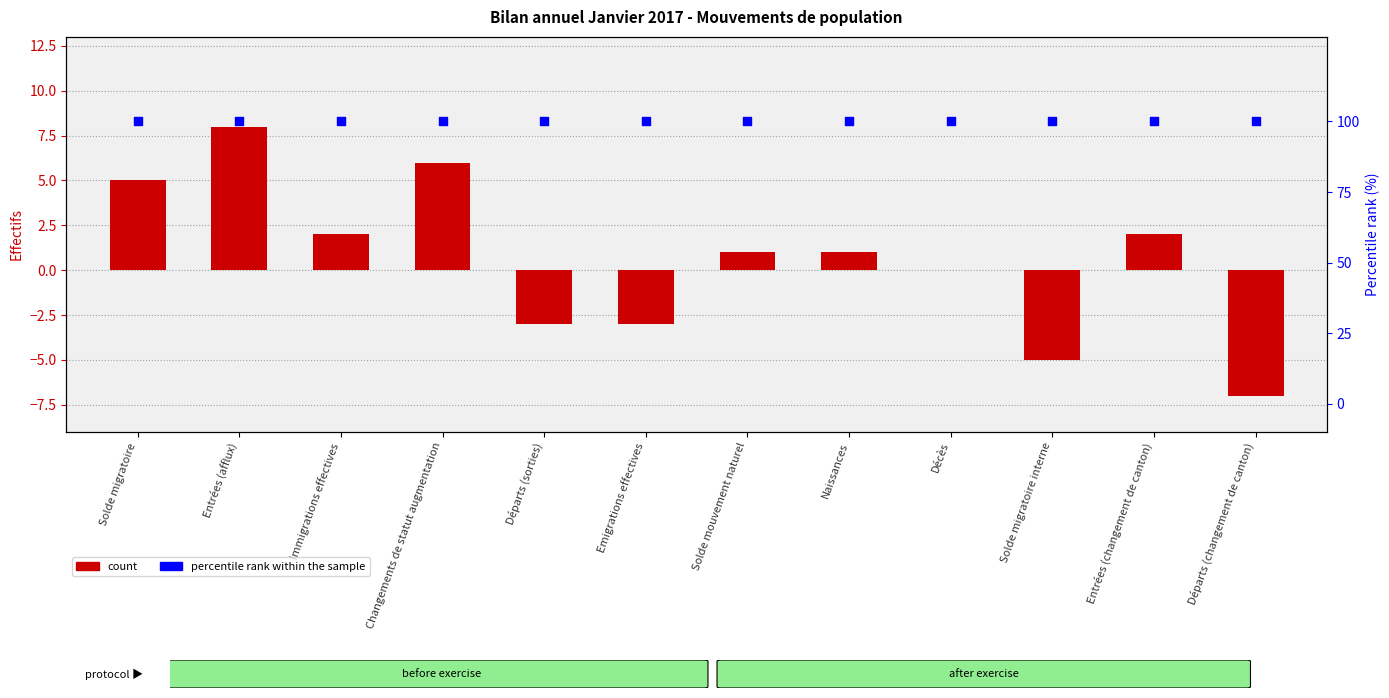

Which series contains the lowest Y value?

Total (UE/AELE)